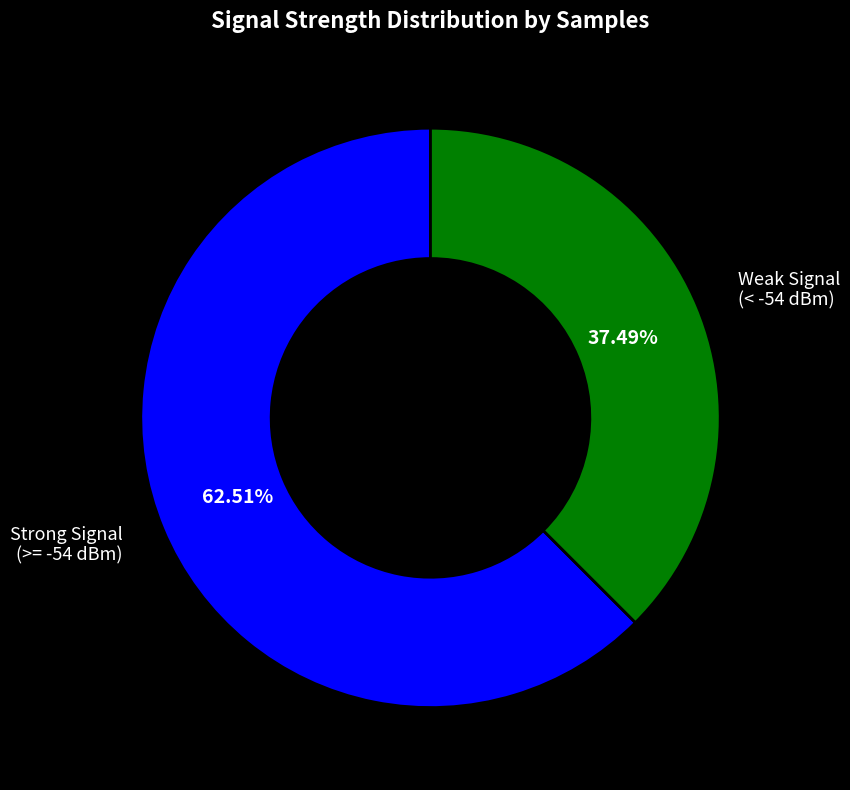

Does any single category account for the majority?

Yes